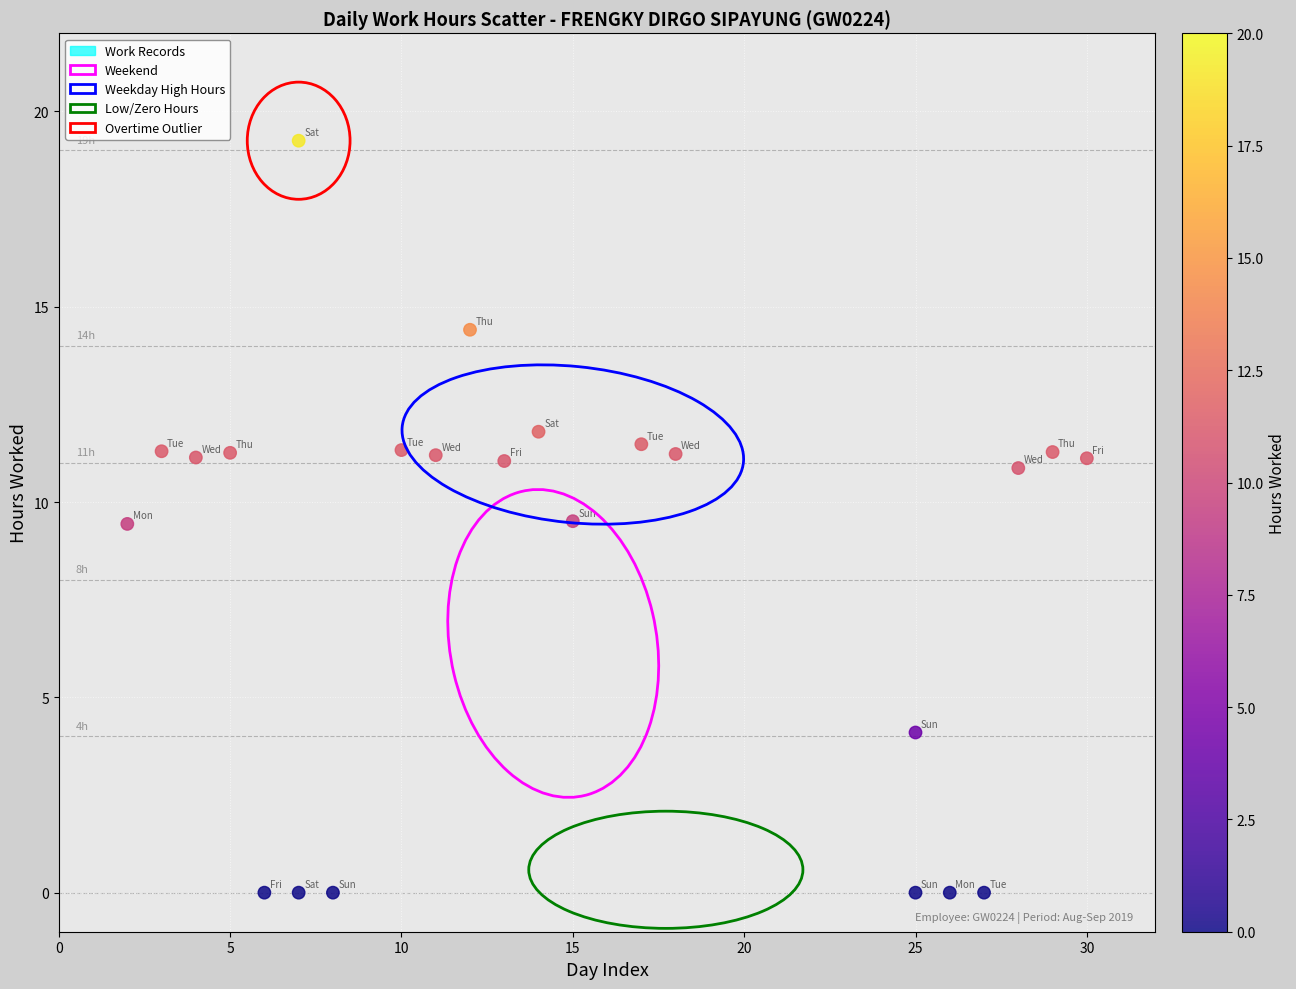

What is the range of X values (max minus min)?

28.0